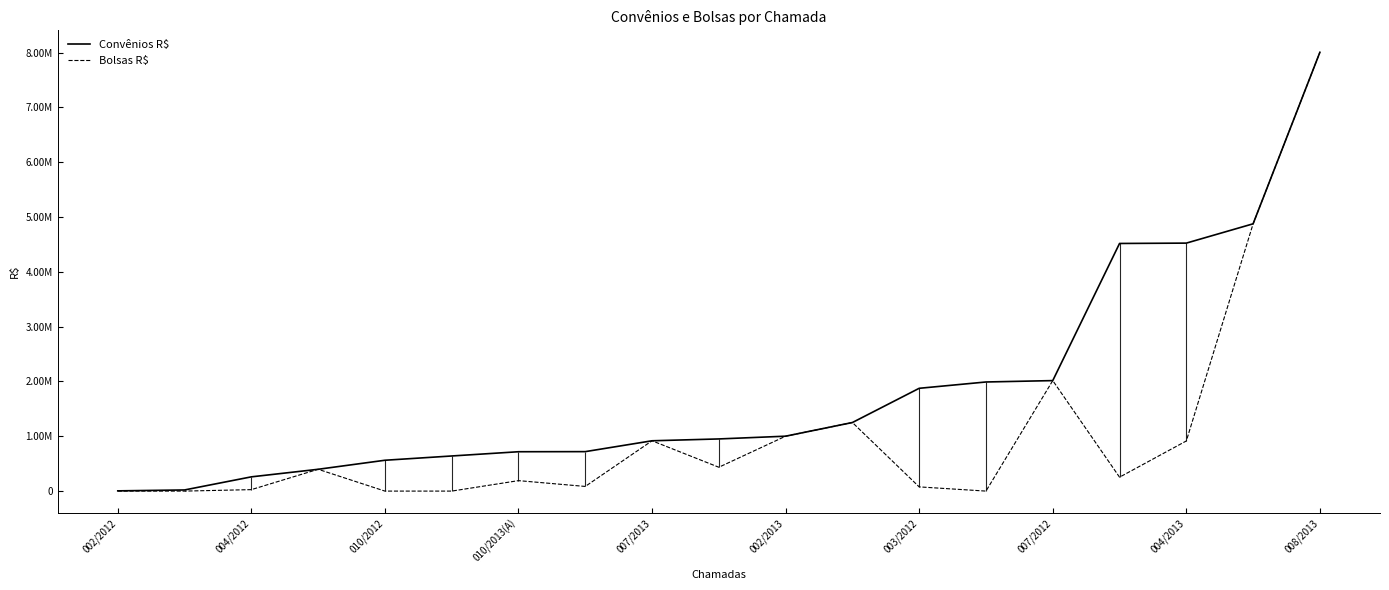

What is the total value across all series at 002/2012?

4285.0